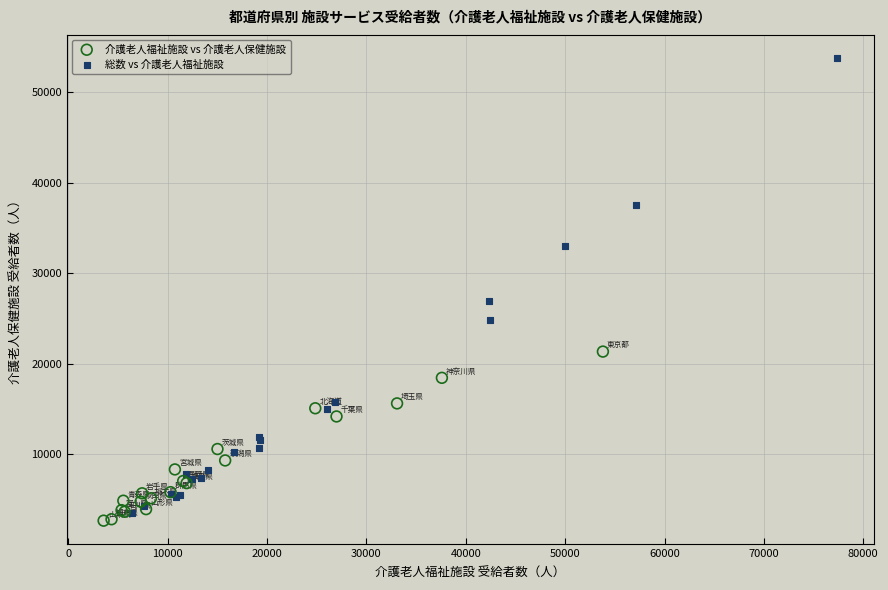

Which series has the widest spread of Y values?

総数 vs 介護老人福祉施設